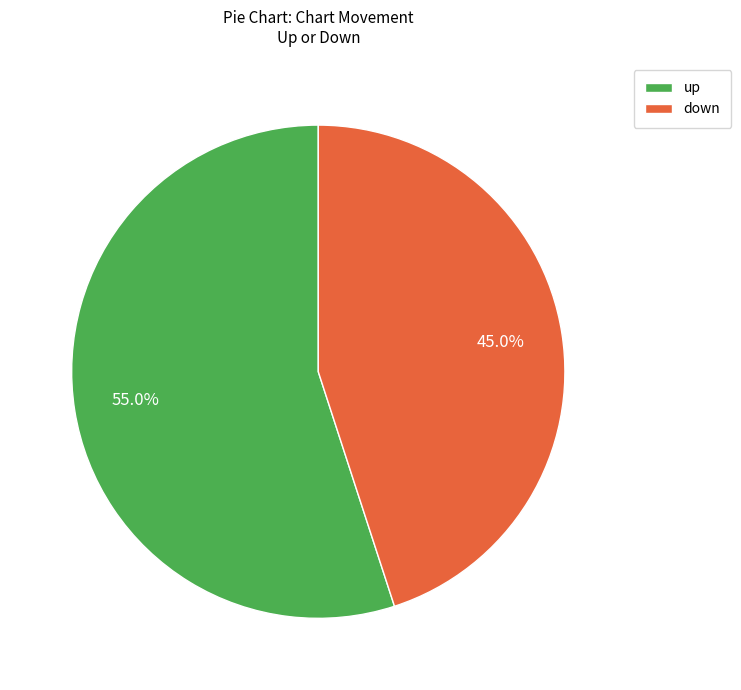

To the nearest percent, what is the difference between the largest and smallest slice percentages?

10%